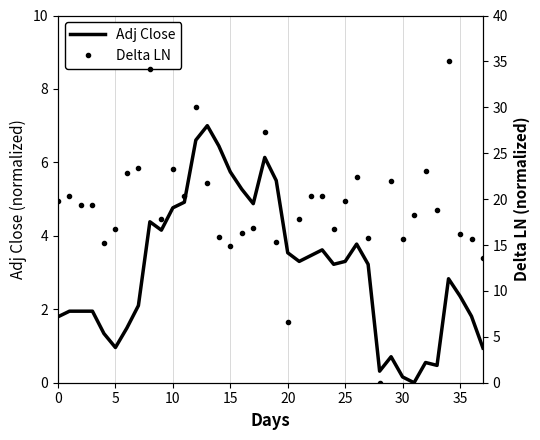

Does the chart have visible grid lines?

Yes